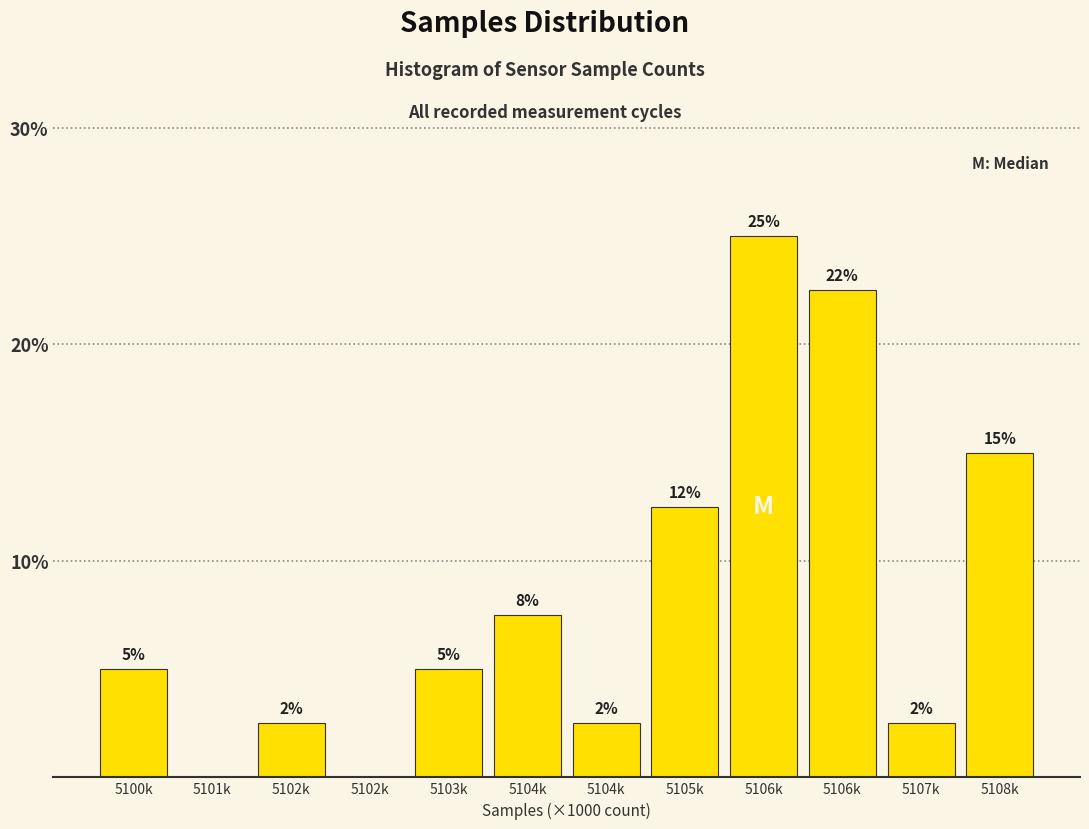

Are the bars horizontal?

No